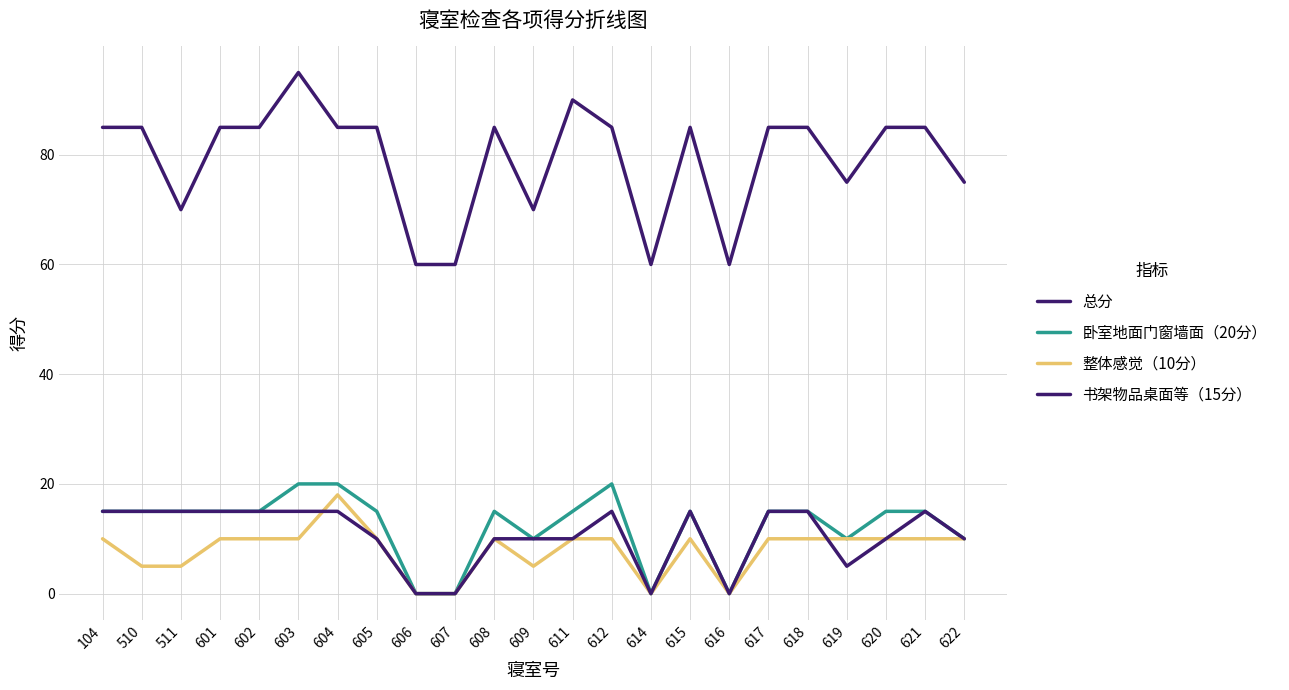

Between 619 and 618, which is larger?

618